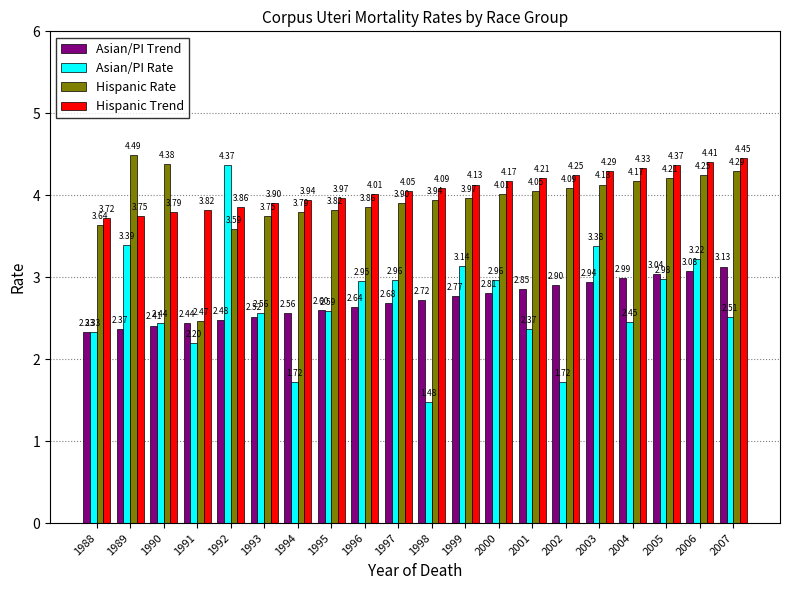

Count the number of data series in this chart.

4